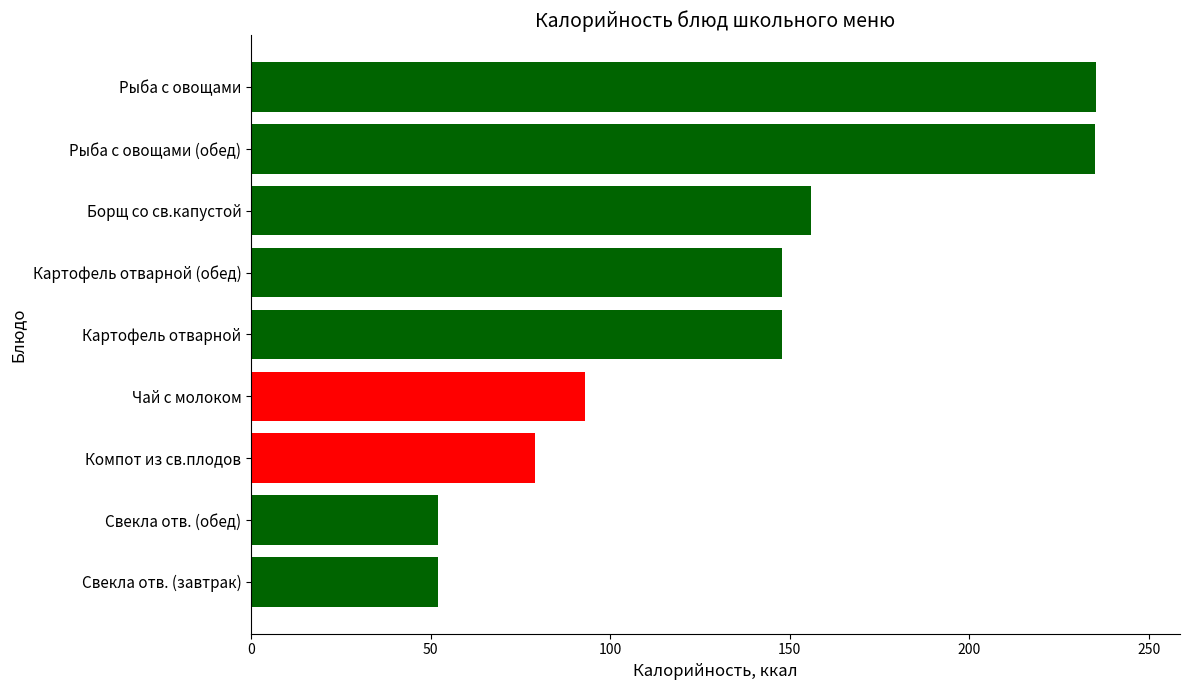

What is the change in value from Борщ со св.капустой to Рыба с овощами?

+79.2